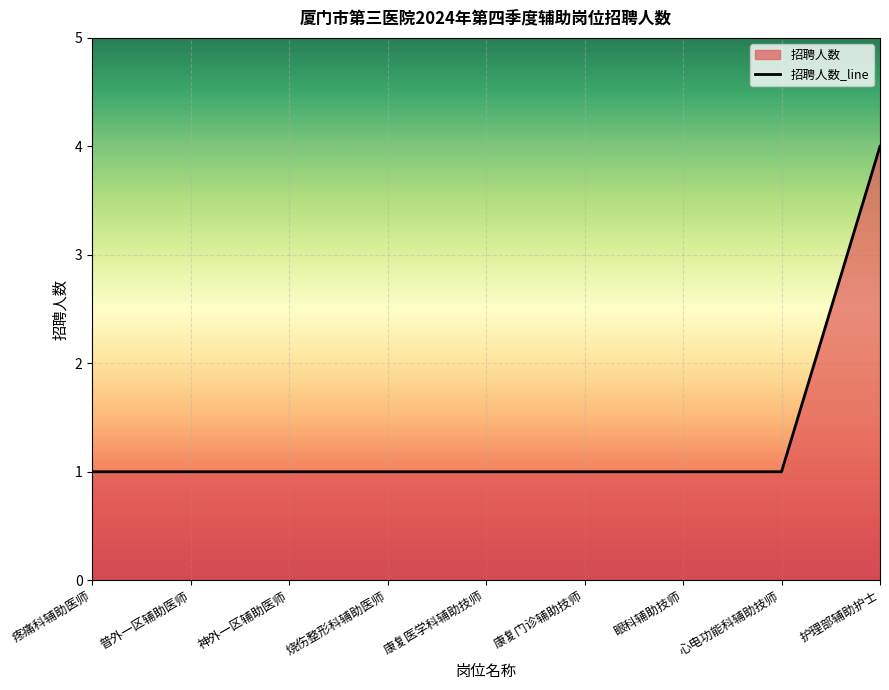

List the labels in order of value, smallest first.

疼痛科辅助医师, 普外一区辅助医师, 神外一区辅助医师, 烧伤整形科辅助医师, 康复医学科辅助技师, 康复门诊辅助技师, 眼科辅助技师, 心电功能科辅助技师, 护理部辅助护士